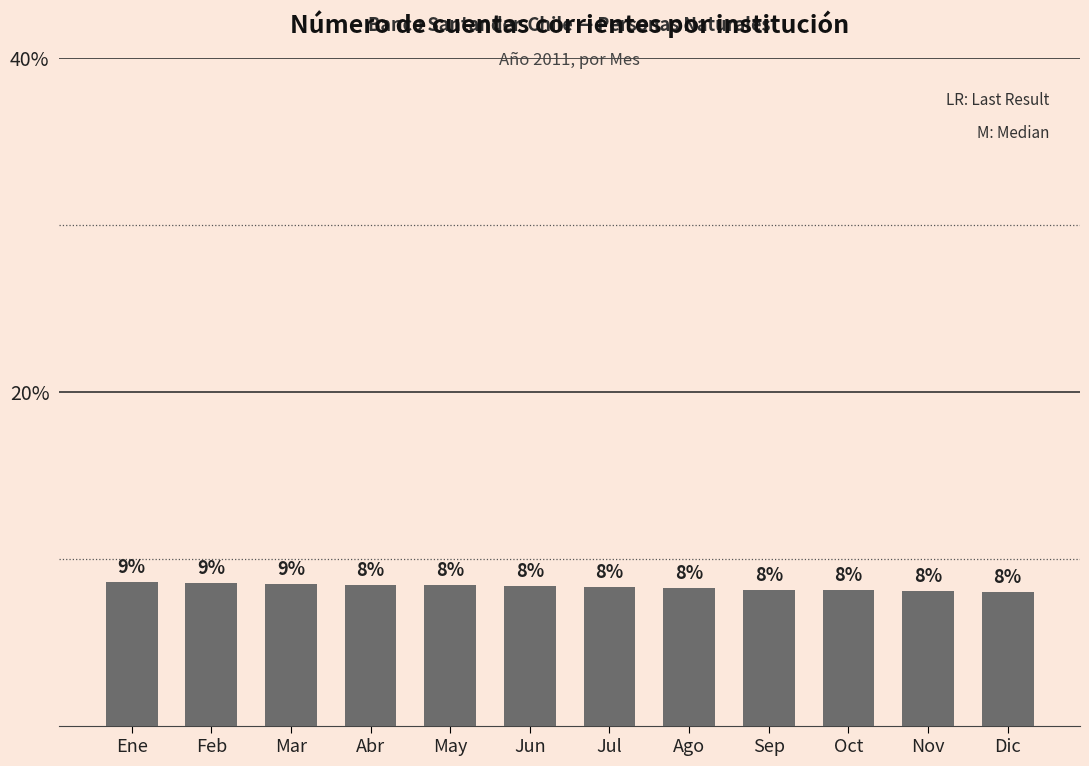

Does the chart contain stacked bars?

No